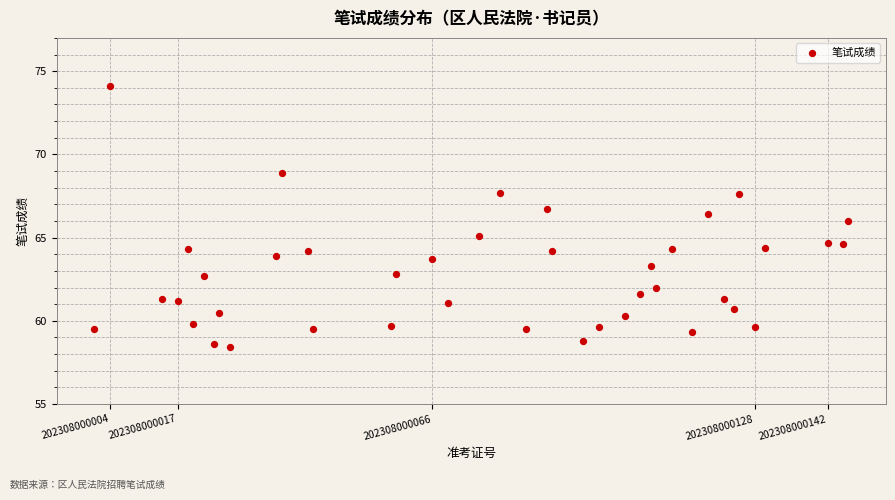

What is the range of Y values (max minus min)?

15.7